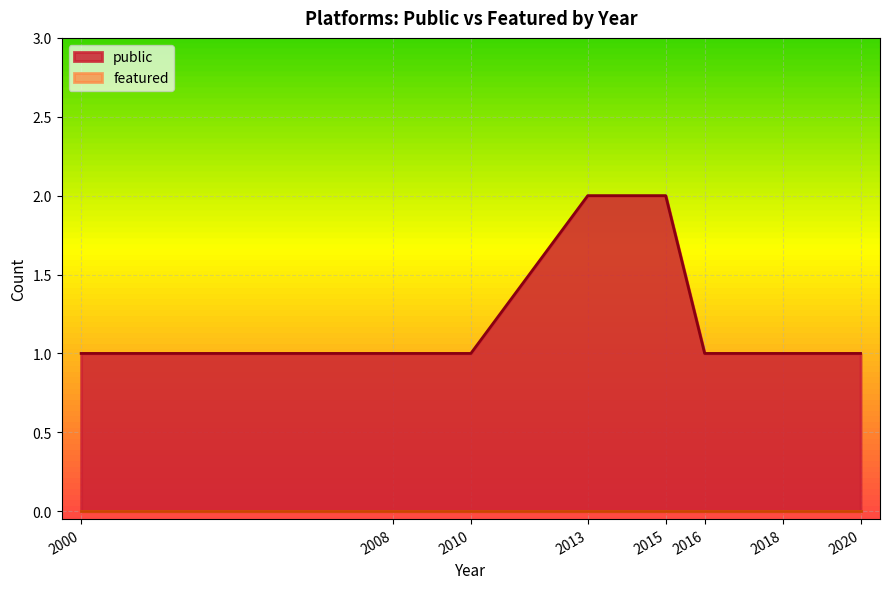

True or false: public and featured cross at least once.

False